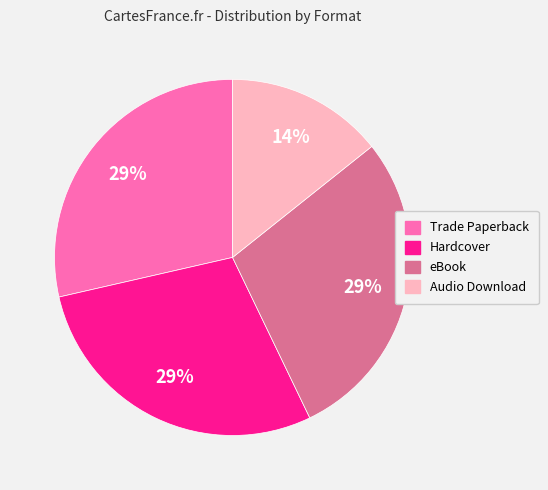

Does Audio Download account for over 50% of the chart?

No